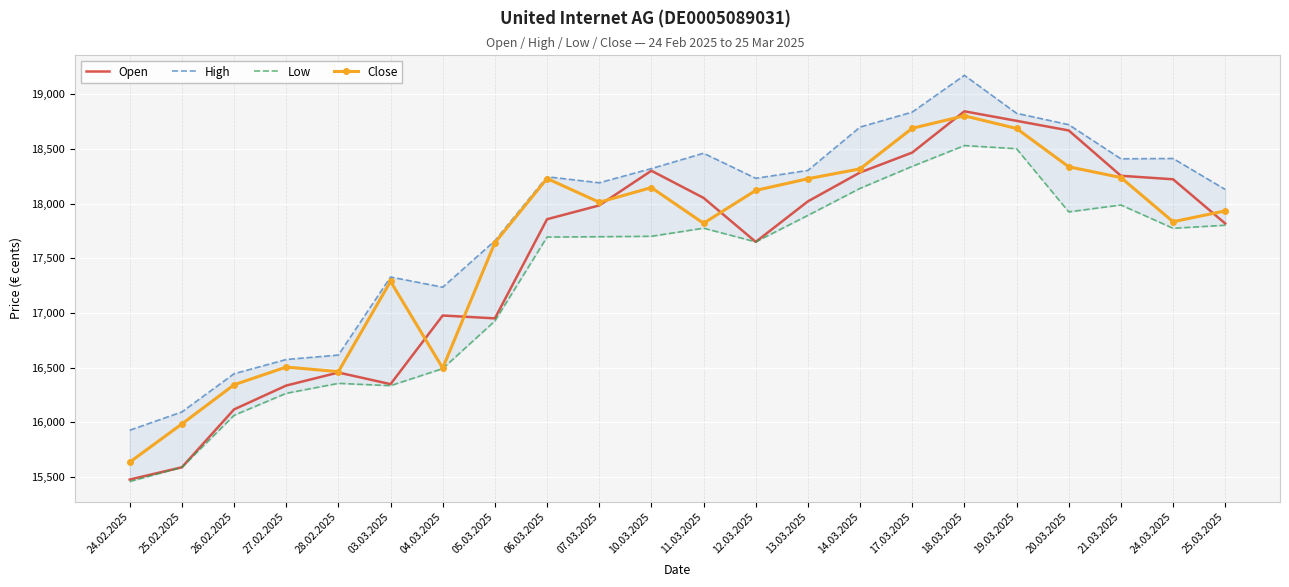

What are all the series names shown in the legend?

Open, High, Low, Close